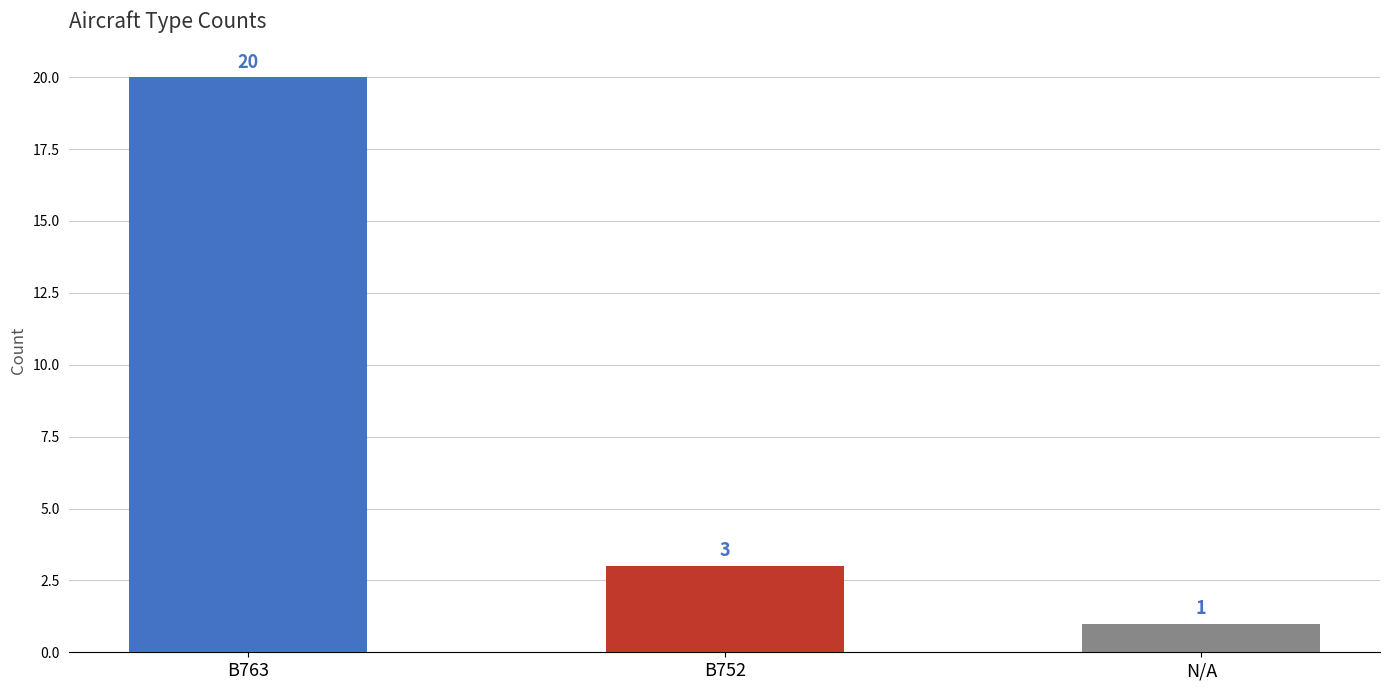

Where does the data first go above 3?

B763